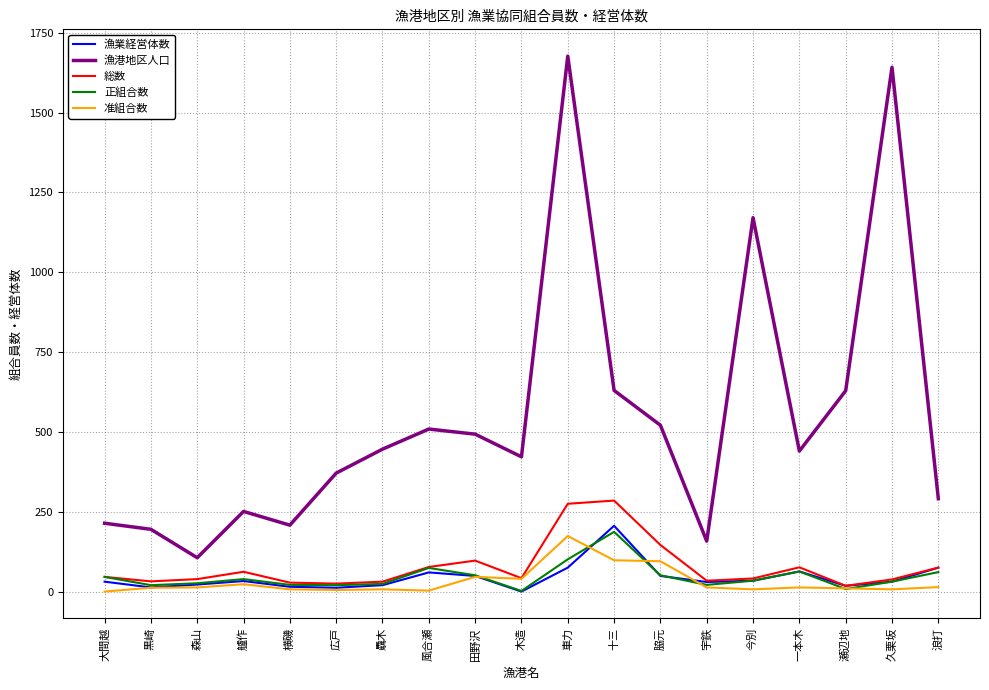

What is the spread (max minus min) of values at 田野沢?

447